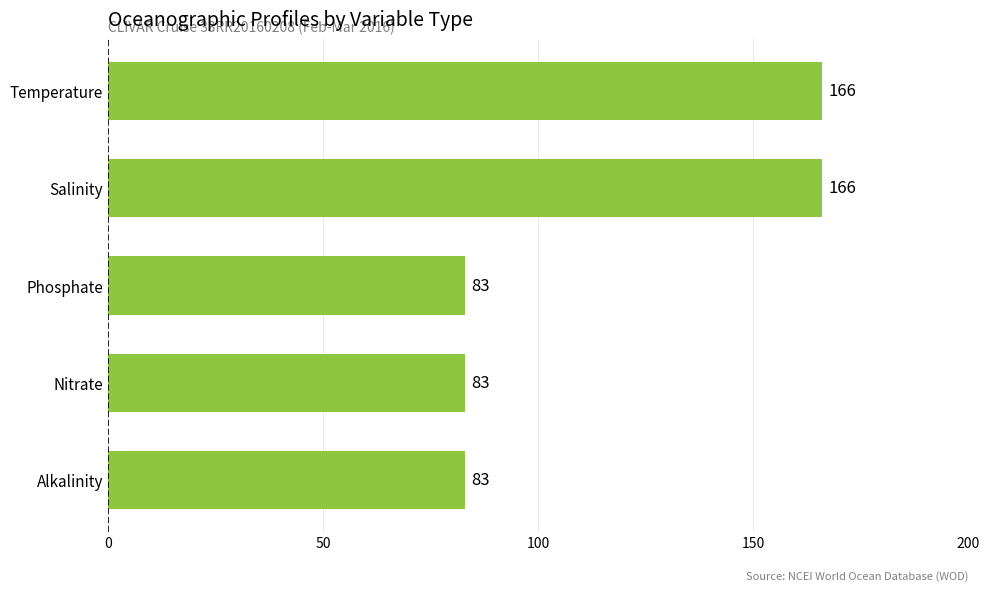

What is the ratio of the value at Phosphate to the value at Alkalinity?

1.0